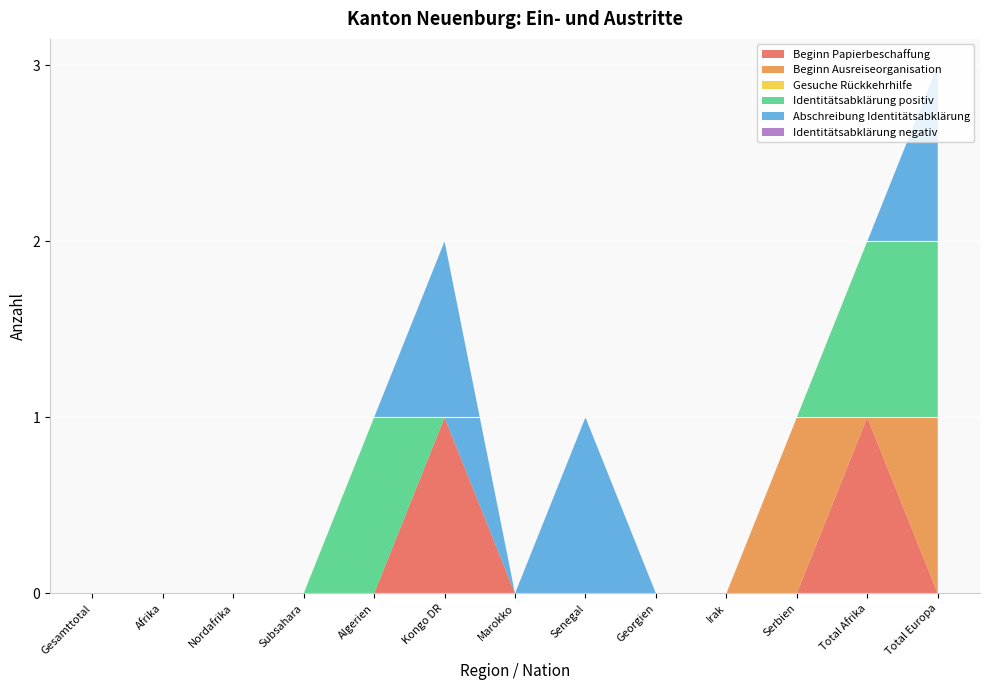

Reading left to right, what are all the values shown in this chart?

Beginn Papierbeschaffung: 0	0	0	0	0	1	0	0	0	0	0	1	0
Beginn Ausreiseorganisation: 0	0	0	0	0	0	0	0	0	0	1	0	1
Gesuche Rückkehrhilfe: 0	0	0	0	0	0	0	0	0	0	0	0	0
Identitätsabklärung positiv: 0	0	0	0	1	0	0	0	0	0	0	1	1
Abschreibung Identitätsabklärung: 0	0	0	0	0	1	0	1	0	0	0	0	1
Identitätsabklärung negativ: 0	0	0	0	0	0	0	0	0	0	0	0	0